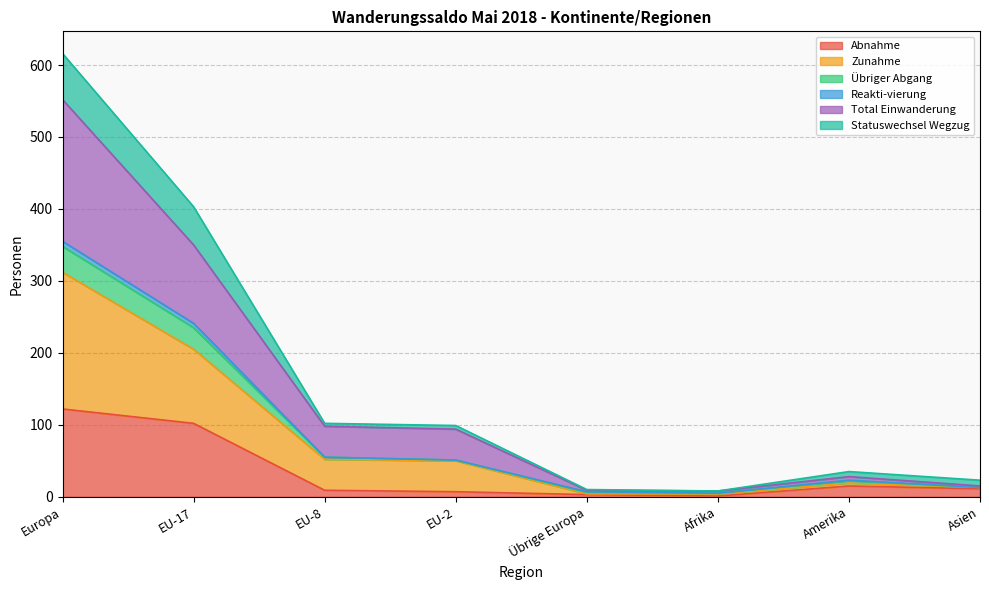

How many interior local peaks does the Statuswechsel Wegzug series have?

1